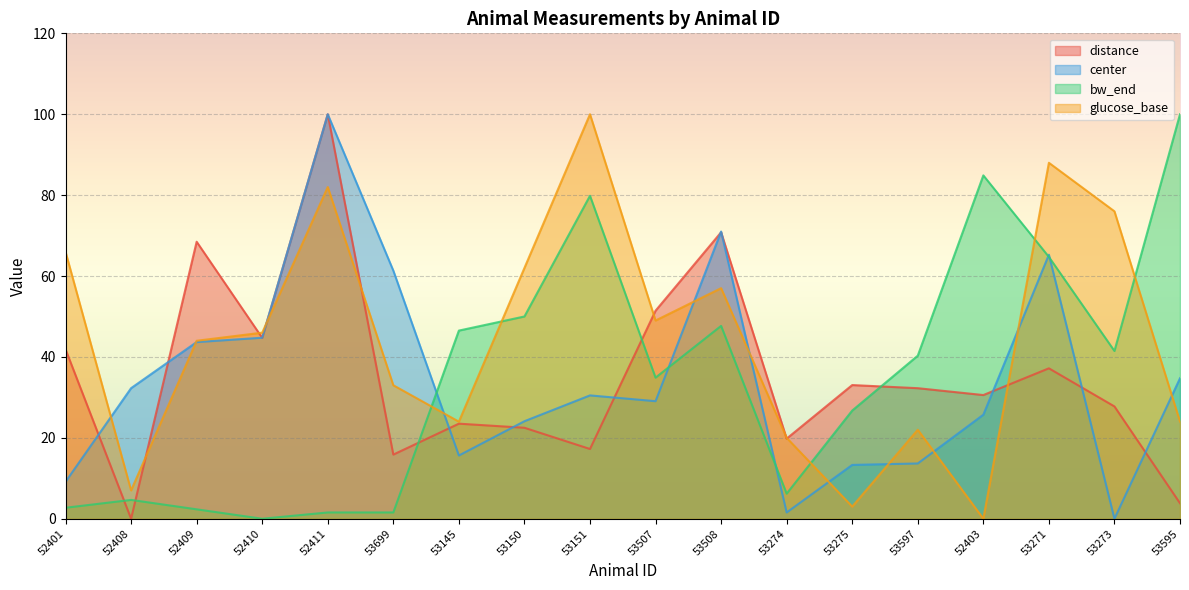

What value does the glucose_base series have at 53508?

57.0